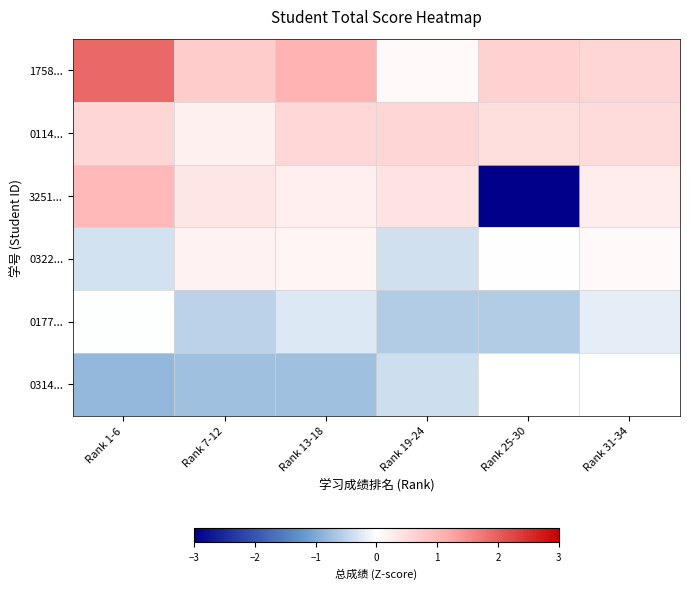

What is the minimum value shown in the chart?

-4.7